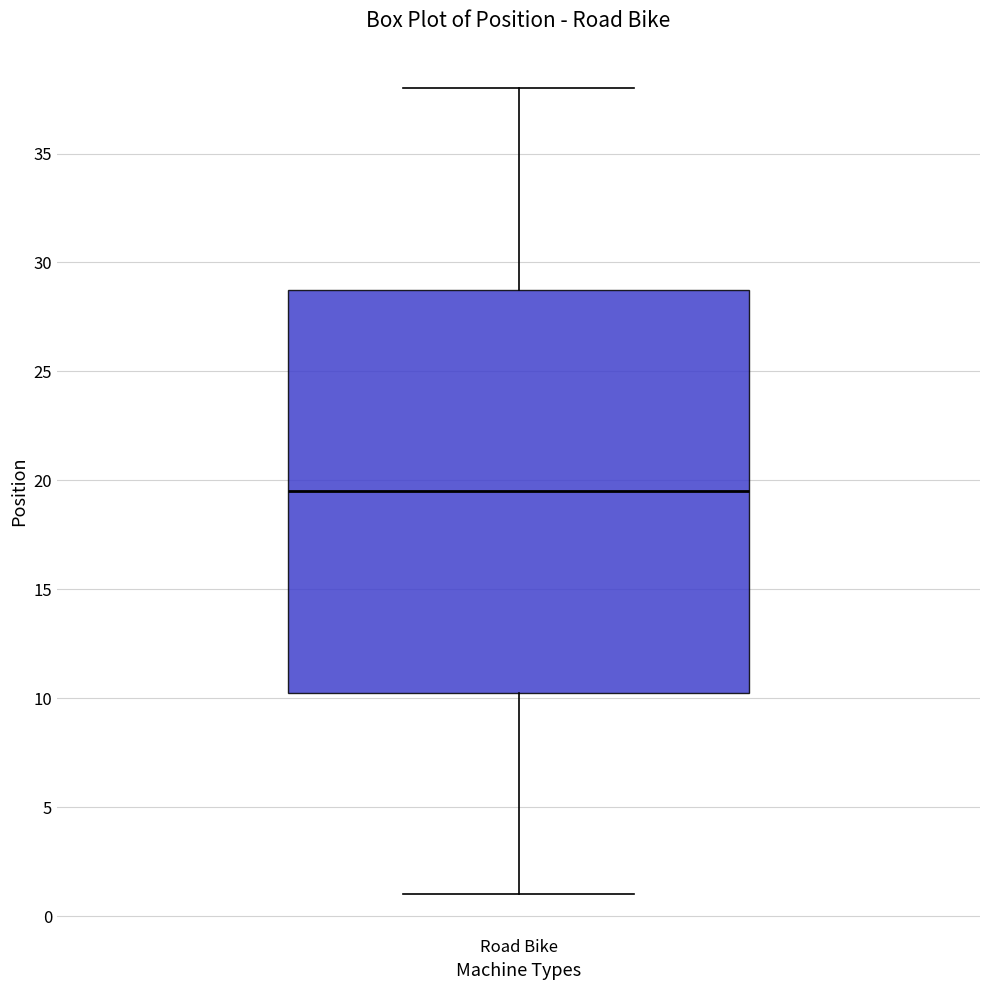

Transcribe this box plot: give where the median line is, the range the box spans, and where the two whiskers end, as read against the y-axis. The values are not printed on the chart, so give them approximately, as read against the axis.

median 19.5, box 10.5 to 29.0, whiskers 1.0 to 38.0